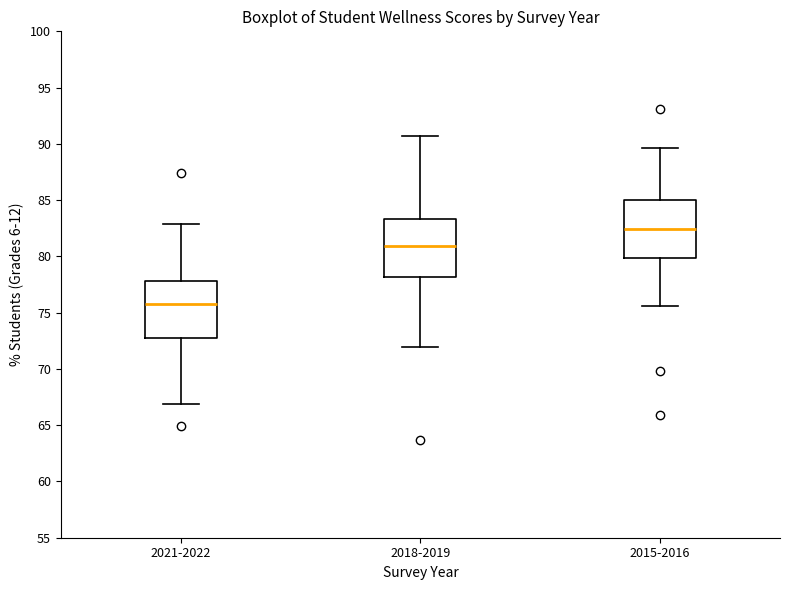

Where does the lower whisker of the box for 2015-2016 end on the y-axis? The values are not printed on the chart, so give them approximately, as read against the axis.

75.5